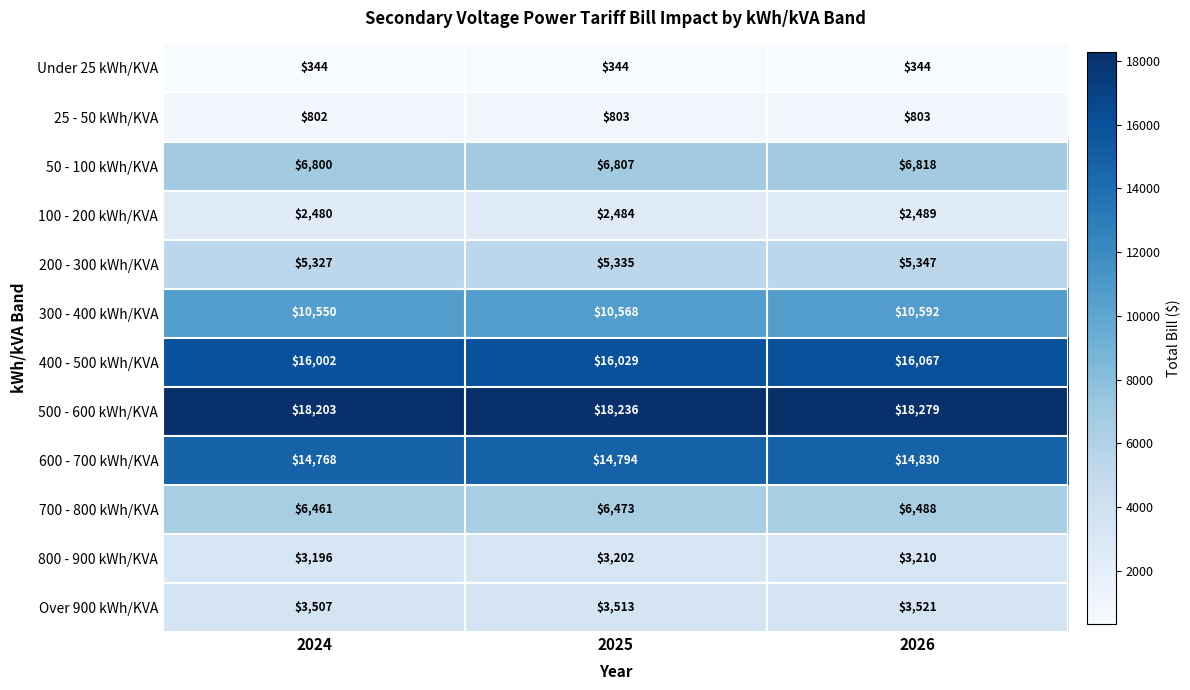

At which category is the sum across all series the highest?

2026